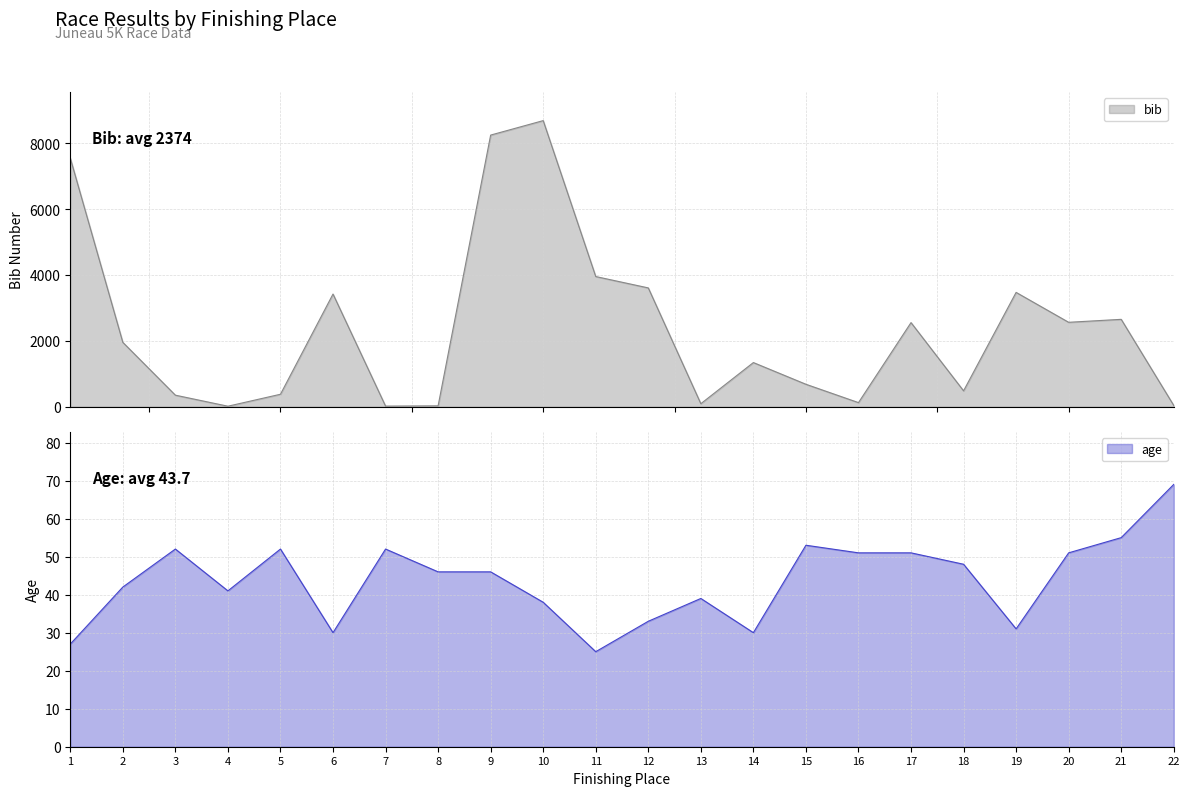

Between 5 and 9, which series saw the biggest shift?

bib